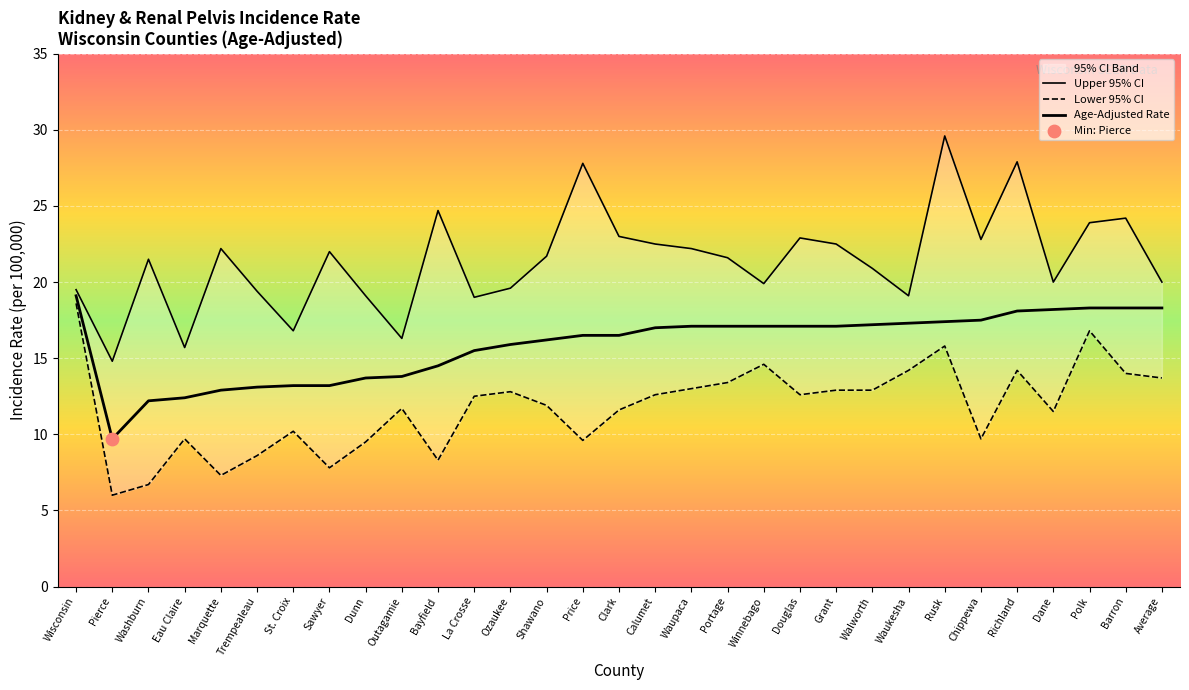

What is the total value across all series at Portage?

52.1